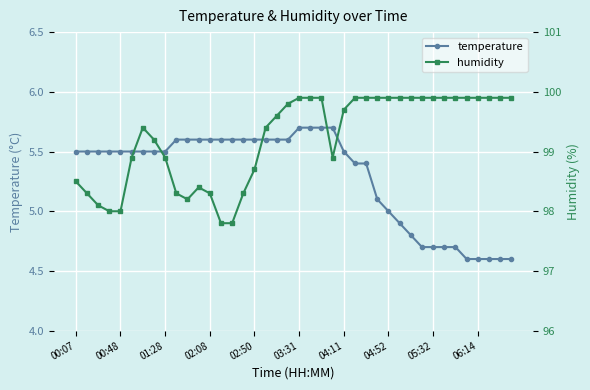

What is the lowest value of the temperature series?

4.6